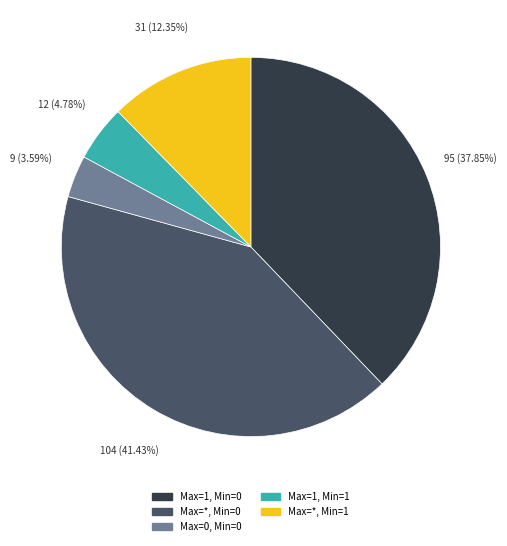

How many segments does this pie chart have?

5